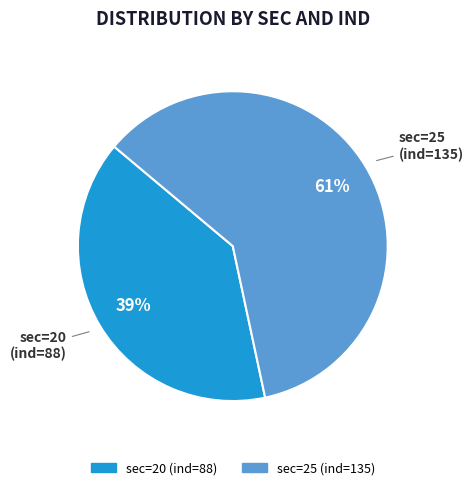

Does any single category account for the majority?

Yes